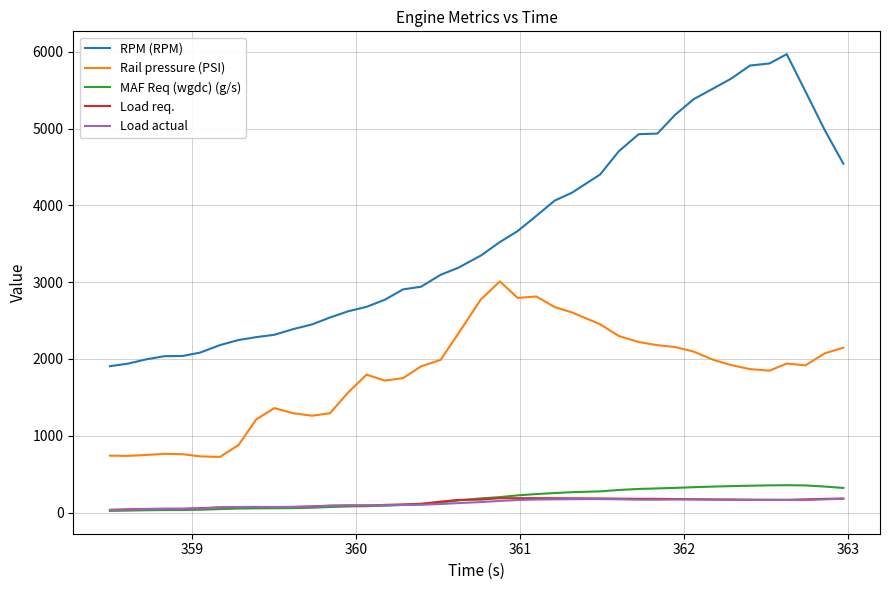

Which series has the widest spread of values?

RPM (RPM)